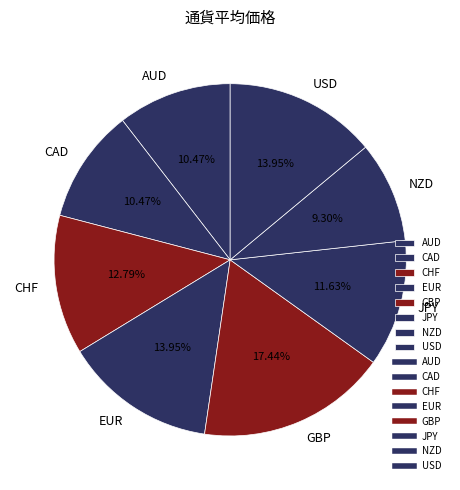

Between AUD and GBP, which is larger?

GBP